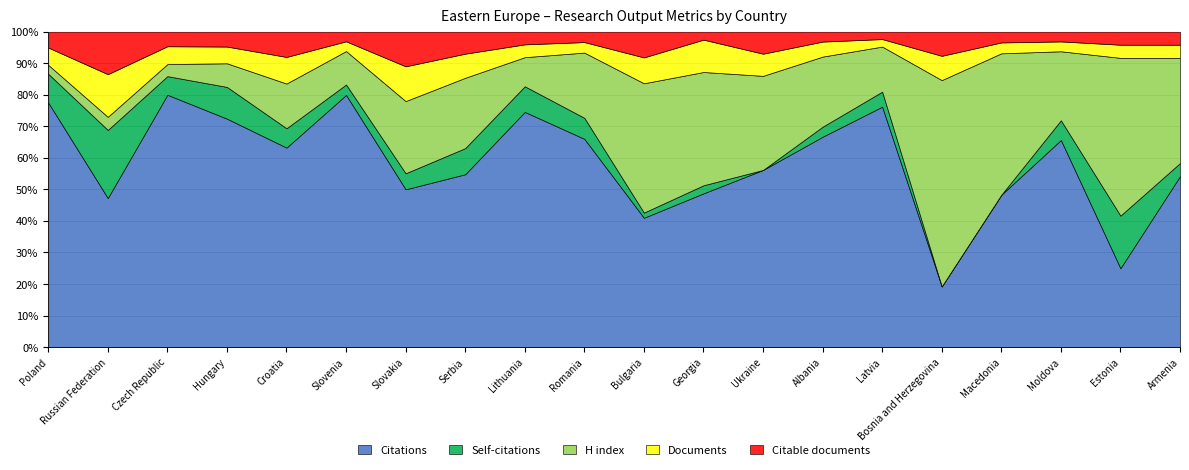

What is the average value of the Citations series?

58.3